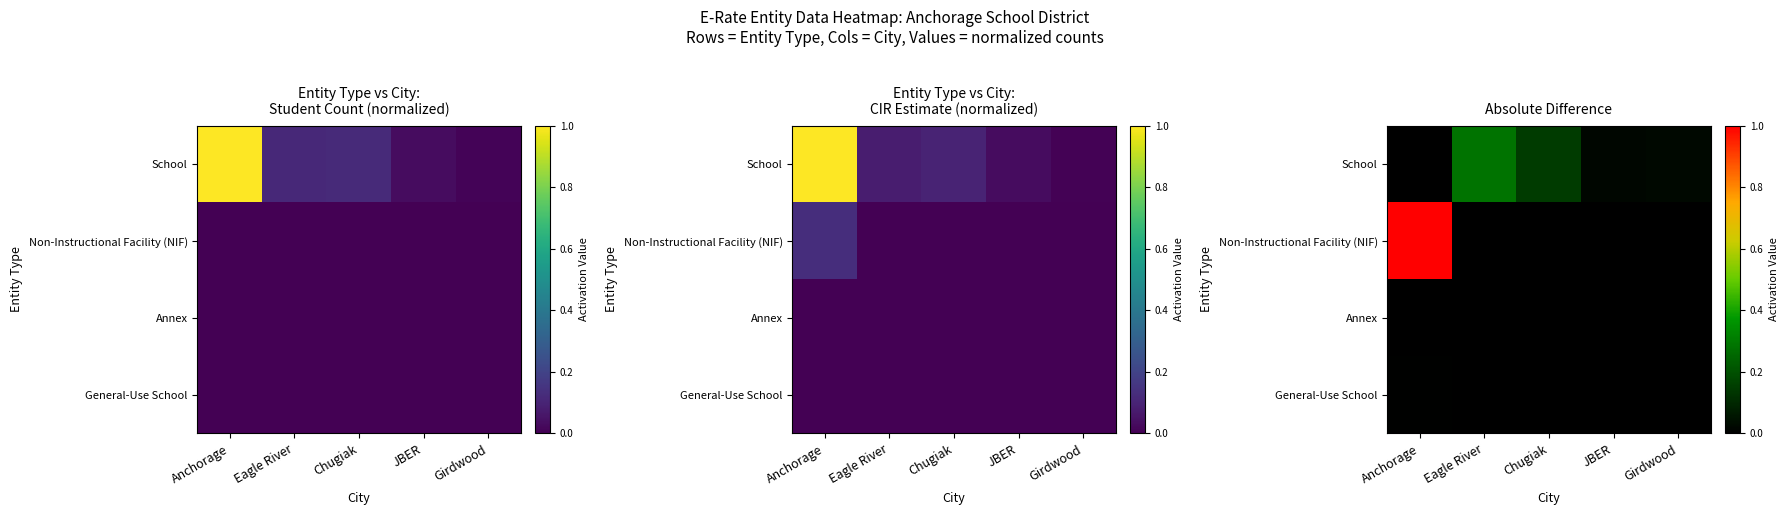

Rank the categories by Non-Instructional Facility (NIF) value from highest to lowest.

Anchorage, Eagle River, Chugiak, JBER, Girdwood